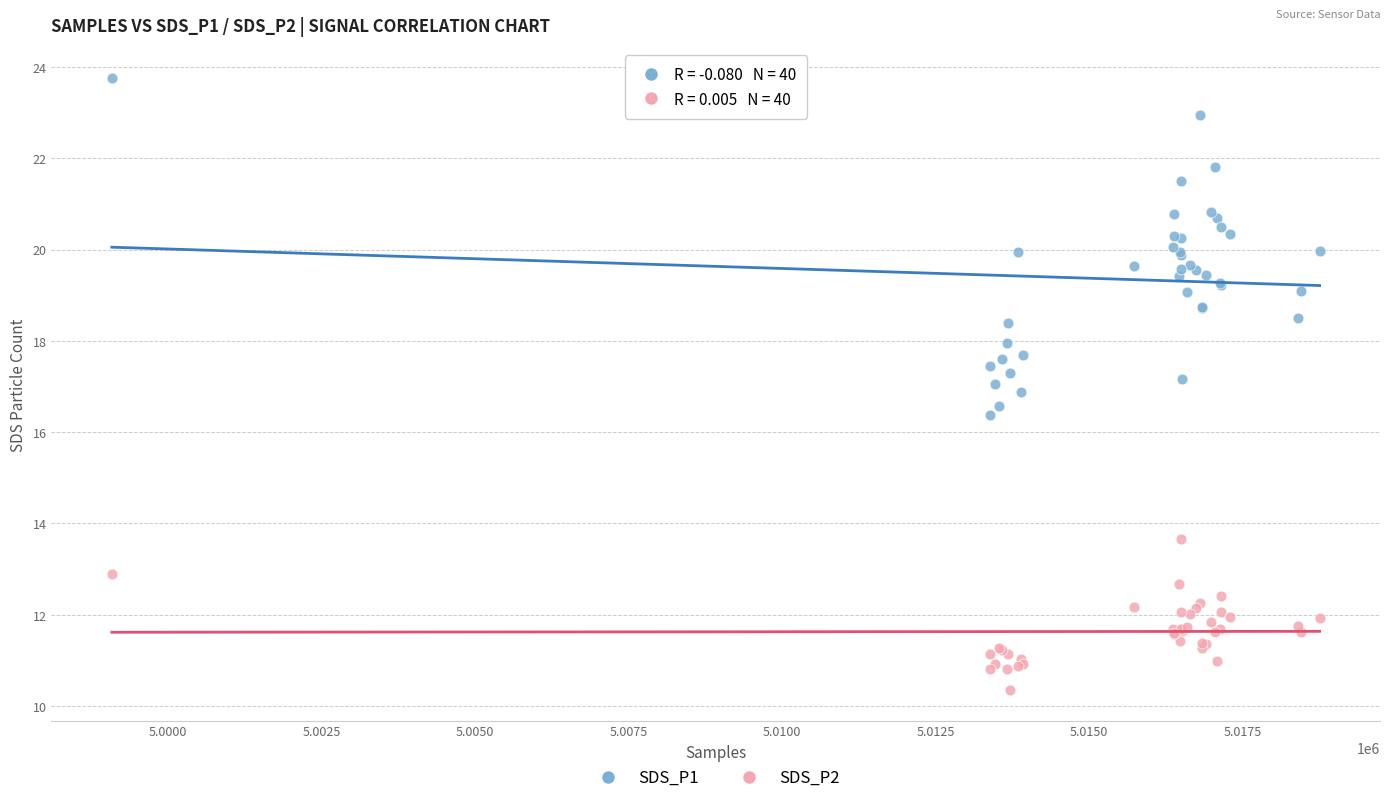

Which series contains the lowest Y value?

SDS_P2